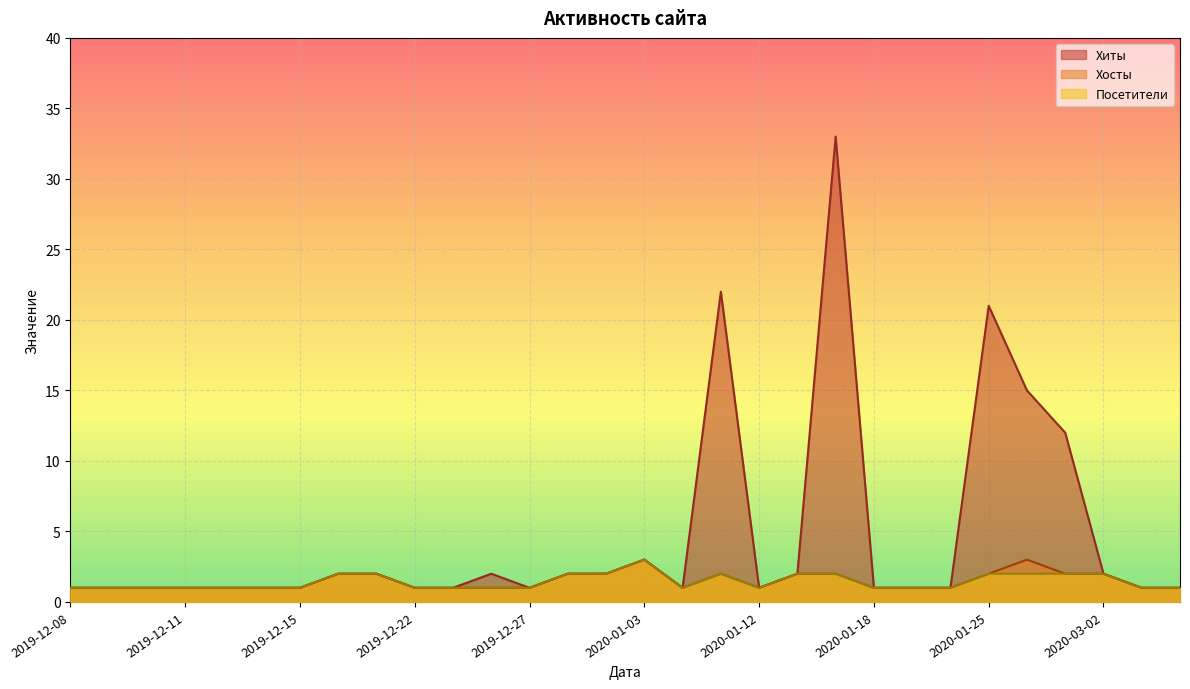

List the series in order of their peak value, lowest first.

Хосты, Посетители, Хиты